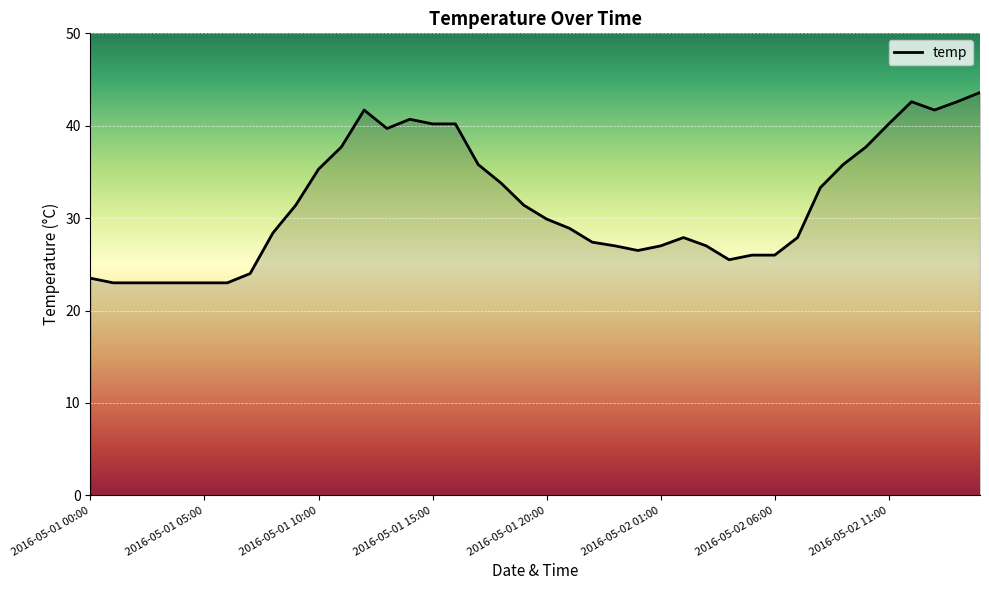

What is the minimum value shown in the chart?

23.0